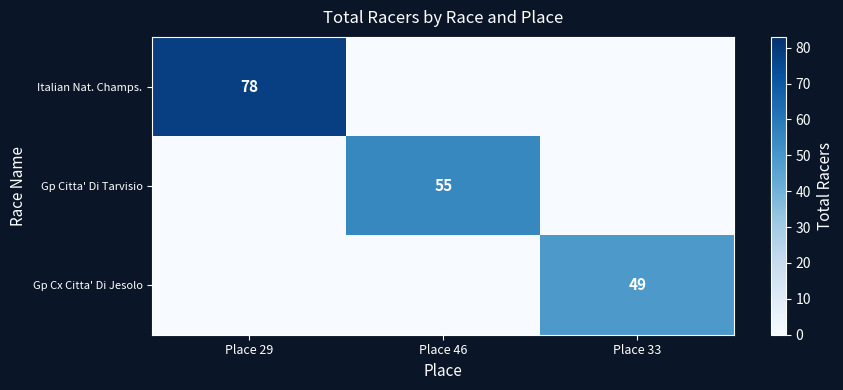

The value of Gp Cx Citta' Di Jesolo at Place 33 is 10. True or false?

False